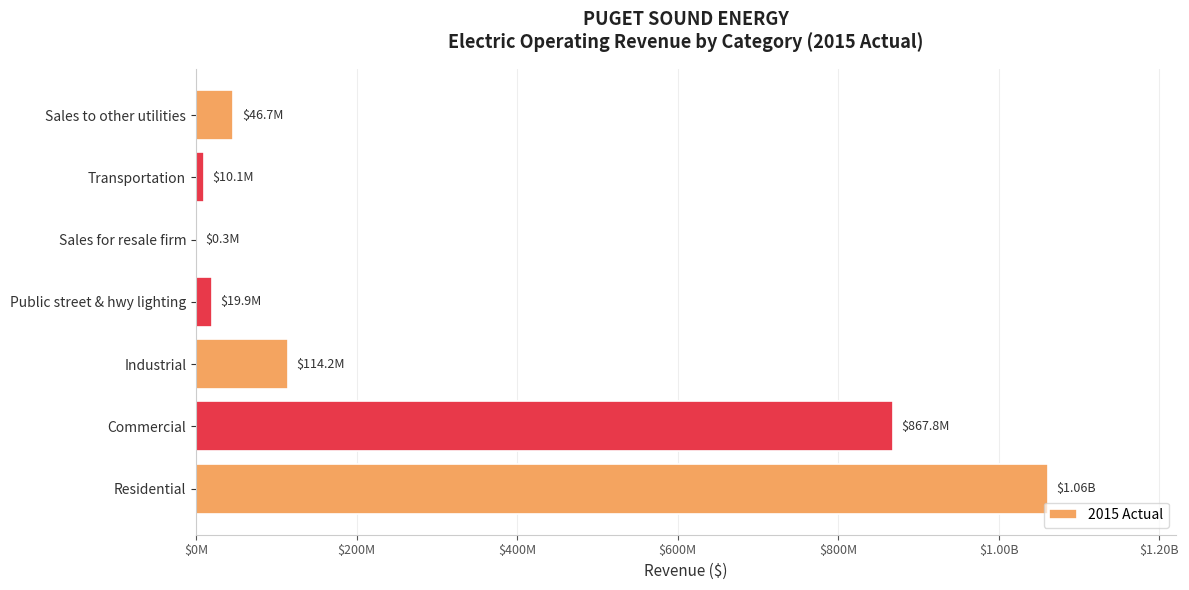

Does the chart contain stacked bars?

No